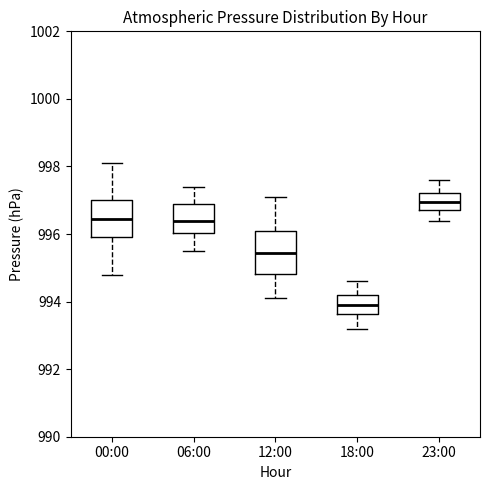

Reading left to right, transcribe this box plot: for each box, give where its median line is, the range the box spans, and where its two whiskers end, as read against the y-axis. The values are not printed on the chart, so give them approximately, as read against the axis.

00:00: median 996.4, box 996.0 to 997.0, whiskers 994.8 to 998.2
06:00: median 996.4, box 996.0 to 996.8, whiskers 995.6 to 997.4
12:00: median 995.4, box 994.8 to 996.0, whiskers 994.2 to 997.2
18:00: median 994.0, box 993.6 to 994.2, whiskers 993.2 to 994.6
23:00: median 997.0, box 996.8 to 997.2, whiskers 996.4 to 997.6